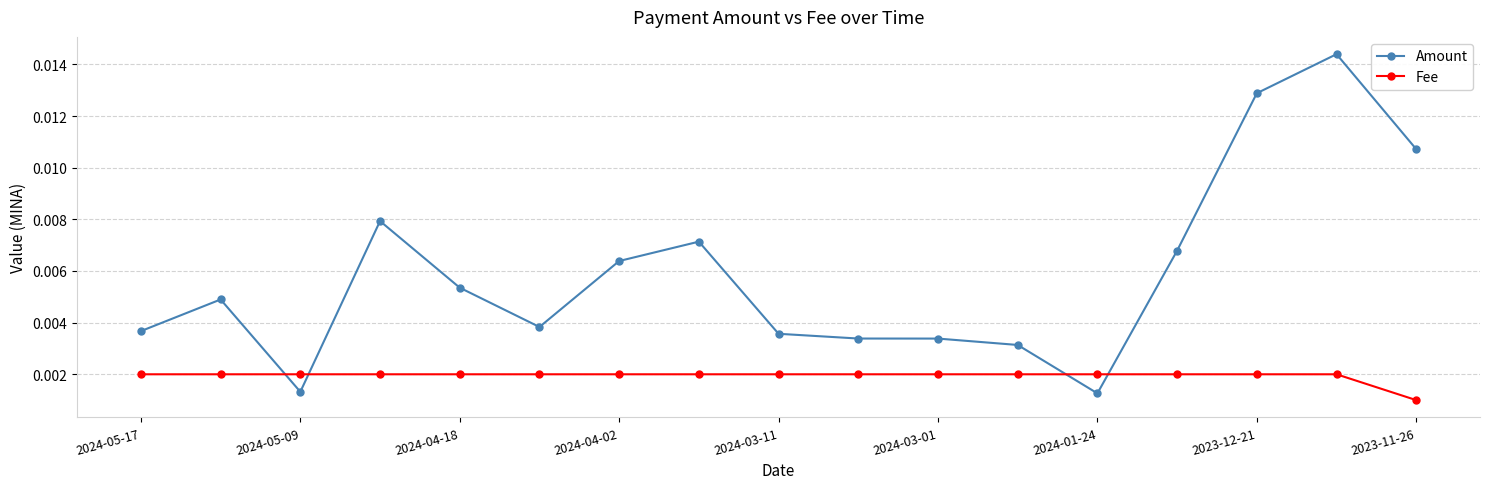

List the series in order of their overall mean, lowest first.

Fee, Amount